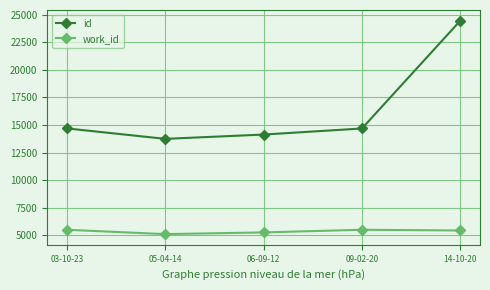

What is the maximum value for work_id?

5483